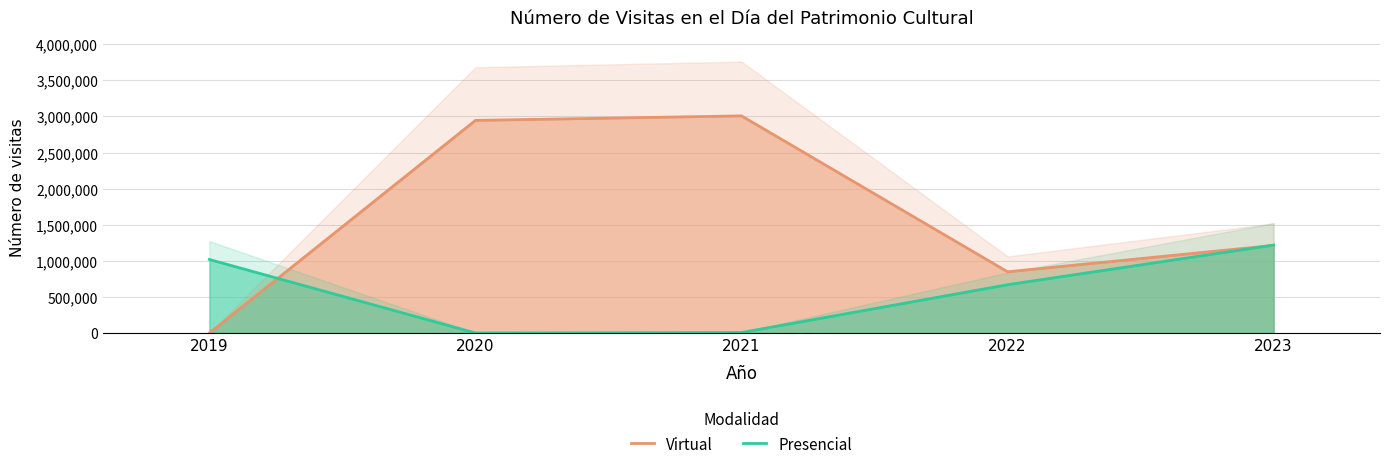

Which series has the largest total across all categories?

Virtual